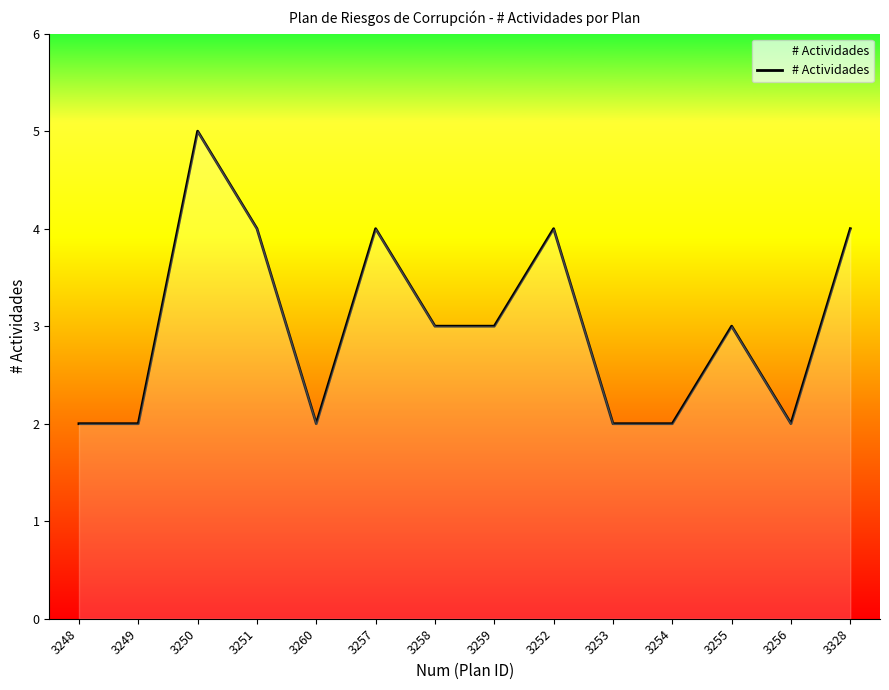

The value at 3257 is 4. True or false?

True